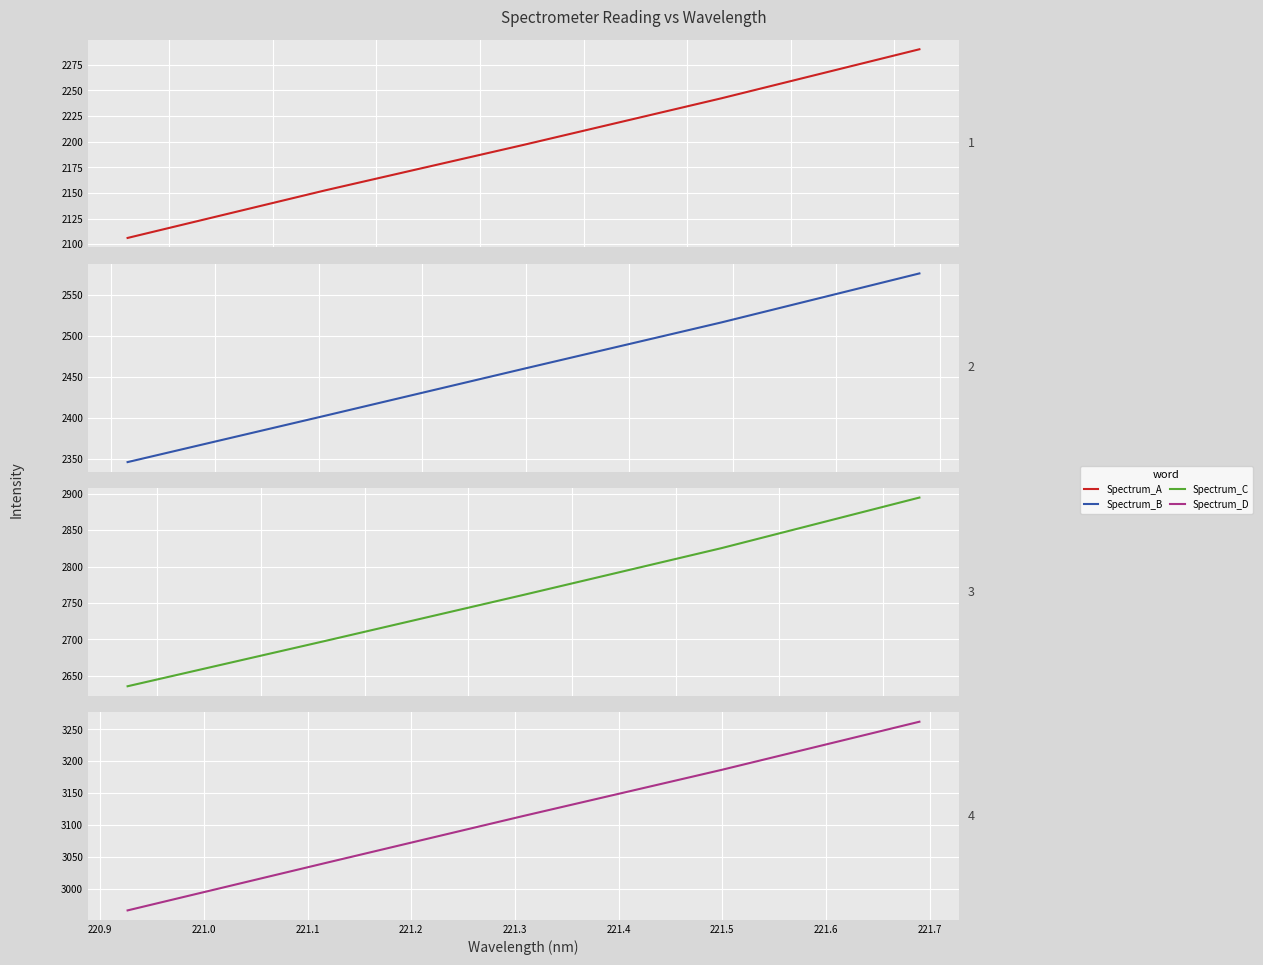

What is the difference between the second highest and minimum values in the Spectrum_A series?

136.2